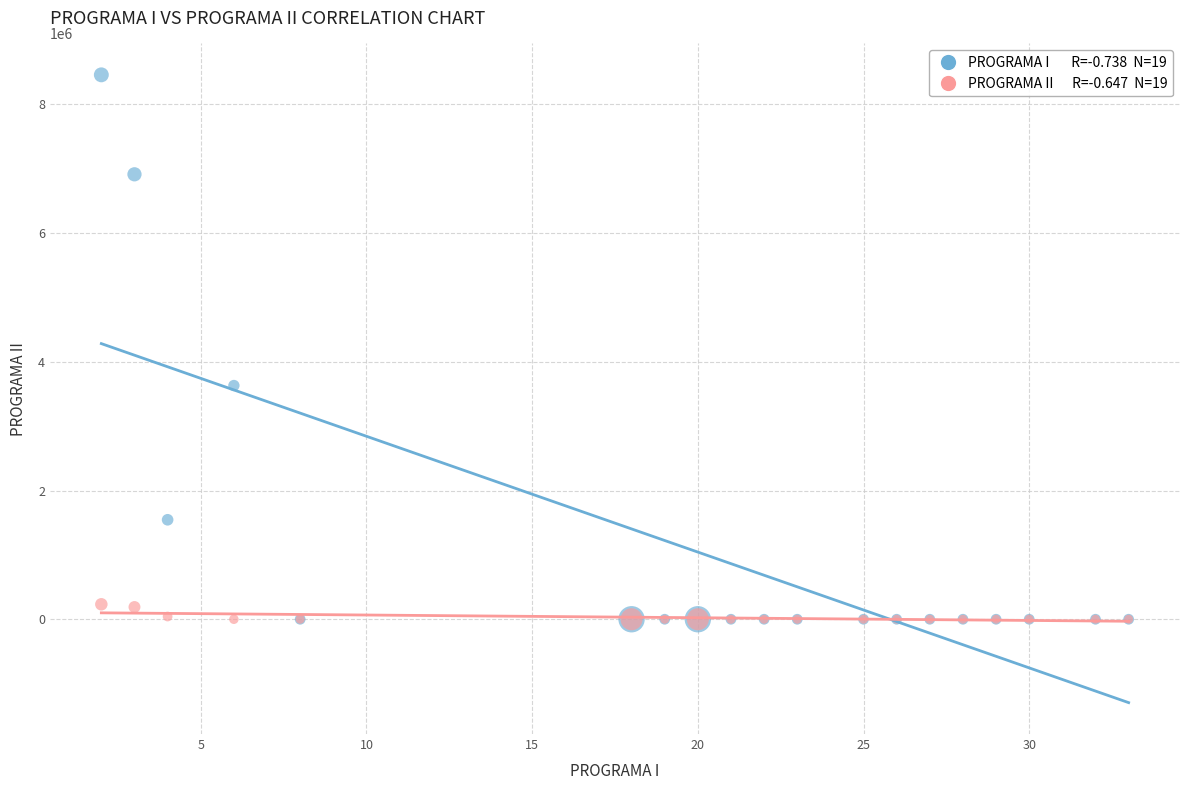

Across all series, what Y value is closest to 4229593?

3631673.0